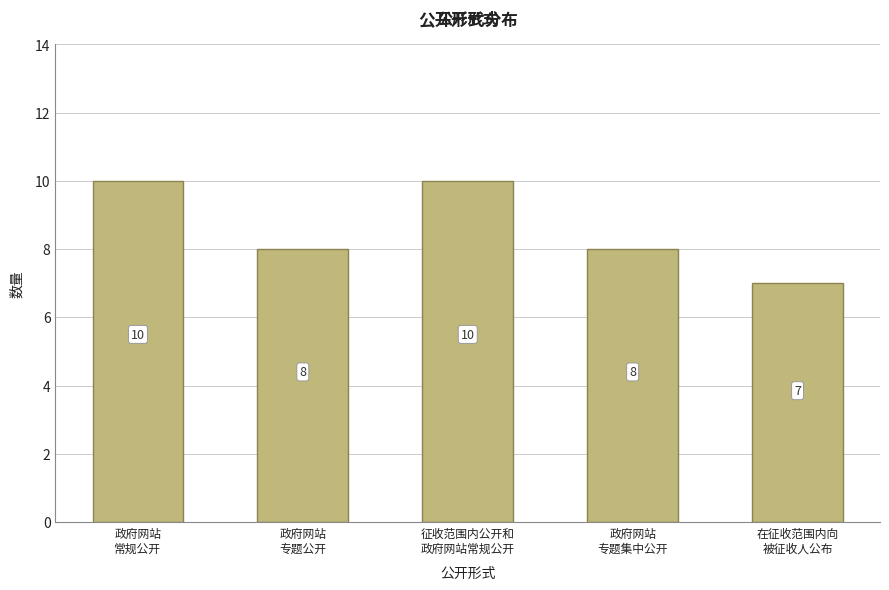

Reading left to right, list all the values displayed in this chart.

政府网站
常规公开=10	政府网站
专题公开=8	征收范围内公开和
政府网站常规公开=10	政府网站
专题集中公开=8	在征收范围内向
被征收人公布=7